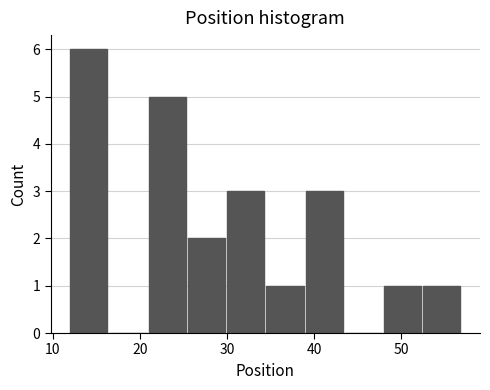

Over which range of the x-axis is the bar tallest?

12.0 to 16.5